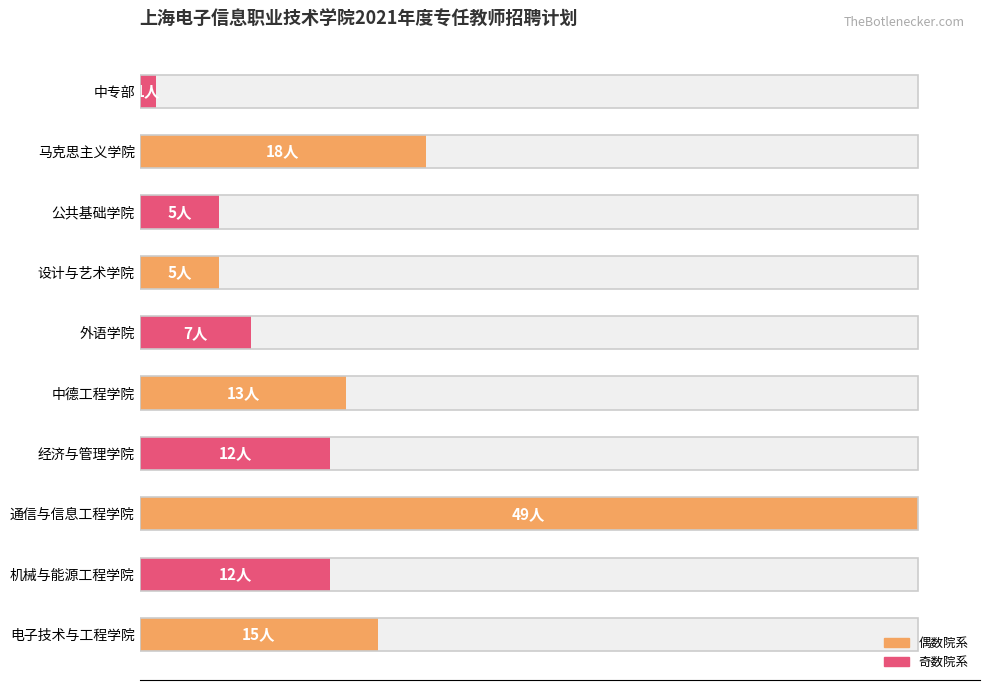

How many bars are there in total?

10